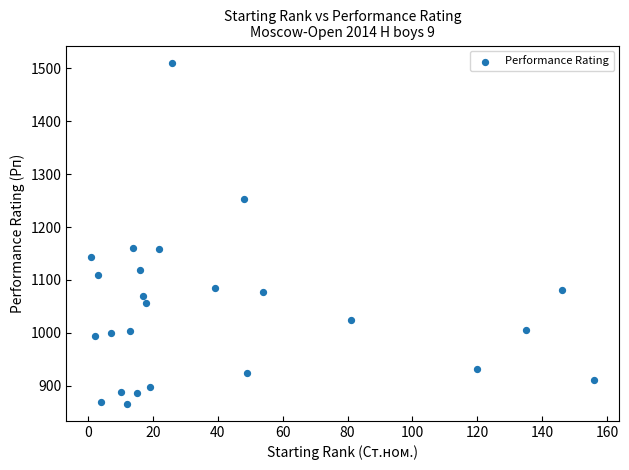

What is the range of X values (max minus min)?

155